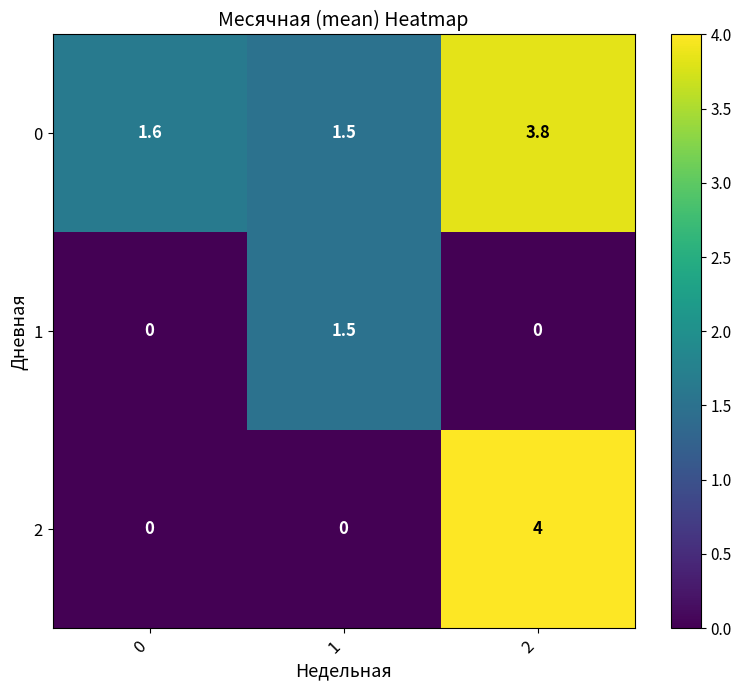

How many 2 values are between 0 and 4?

3